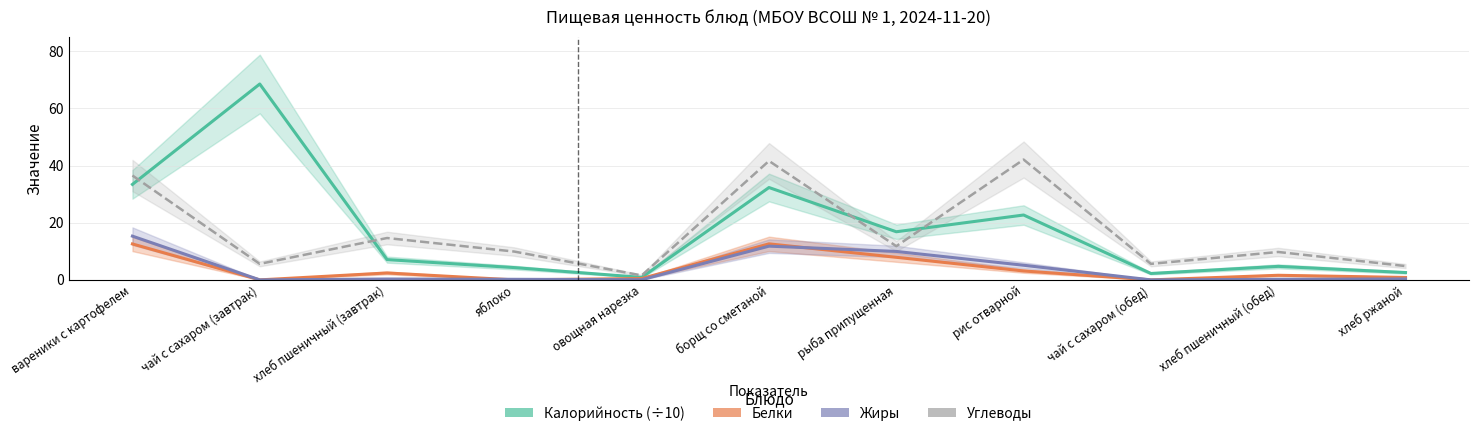

Reading right to left, transcribe all the data shown in this chart.

Калорийность (÷10): хлеб ржаной=2.6	хлеб пшеничный (обед)=4.7	чай с сахаром (обед)=2.2	рис отварной=22.7	рыба припущенная=16.8	борщ со сметаной=32.3	овощная нарезка=0.9	яблоко=4.3	хлеб пшеничный (завтрак)=7.1	чай с сахаром (завтрак)=68.5	вареники с картофелем=33.4
Белки: хлеб ржаной=0.8	хлеб пшеничный (обед)=1.6	чай с сахаром (обед)=0.0	рис отварной=3.1	рыба припущенная=7.9	борщ со сметаной=12.6	овощная нарезка=0.5	яблоко=0.0	хлеб пшеничный (завтрак)=2.4	чай с сахаром (завтрак)=0.0	вареники с картофелем=12.6
Жиры: хлеб ржаной=0.3	хлеб пшеничный (обед)=0.2	чай с сахаром (обед)=0.0	рис отварной=5.1	рыба припущенная=9.9	борщ со сметаной=11.8	овощная нарезка=0.1	яблоко=0.2	хлеб пшеничный (завтрак)=0.3	чай с сахаром (завтрак)=0.0	вареники с картофелем=15.3
Углеводы: хлеб ржаной=4.8	хлеб пшеничный (обед)=9.8	чай с сахаром (обед)=5.6	рис отварной=42.1	рыба припущенная=11.8	борщ со сметаной=41.6	овощная нарезка=1.6	яблоко=9.9	хлеб пшеничный (завтрак)=14.6	чай с сахаром (завтрак)=5.6	вареники с картофелем=36.5